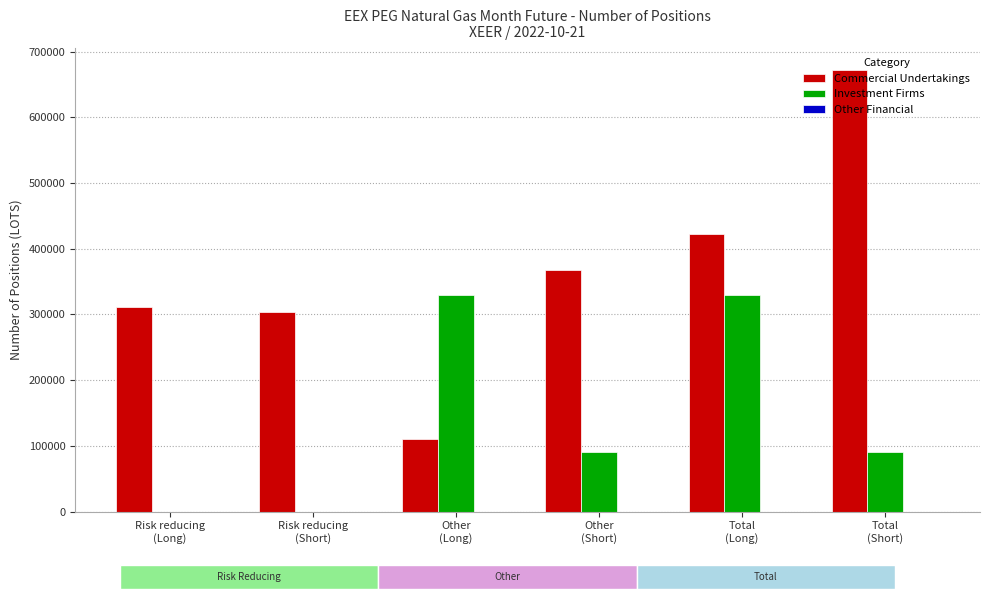

Which series has the widest spread of values?

Commercial Undertakings